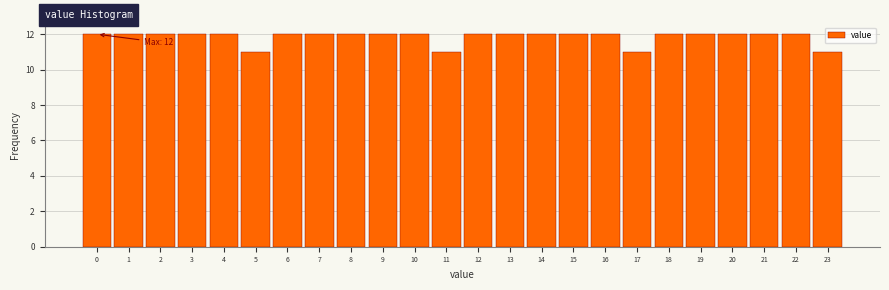

Reading left to right, extract all data points from this chart.

12	12	12	12	12	11	12	12	12	12	12	11	12	12	12	12	12	11	12	12	12	12	12	11